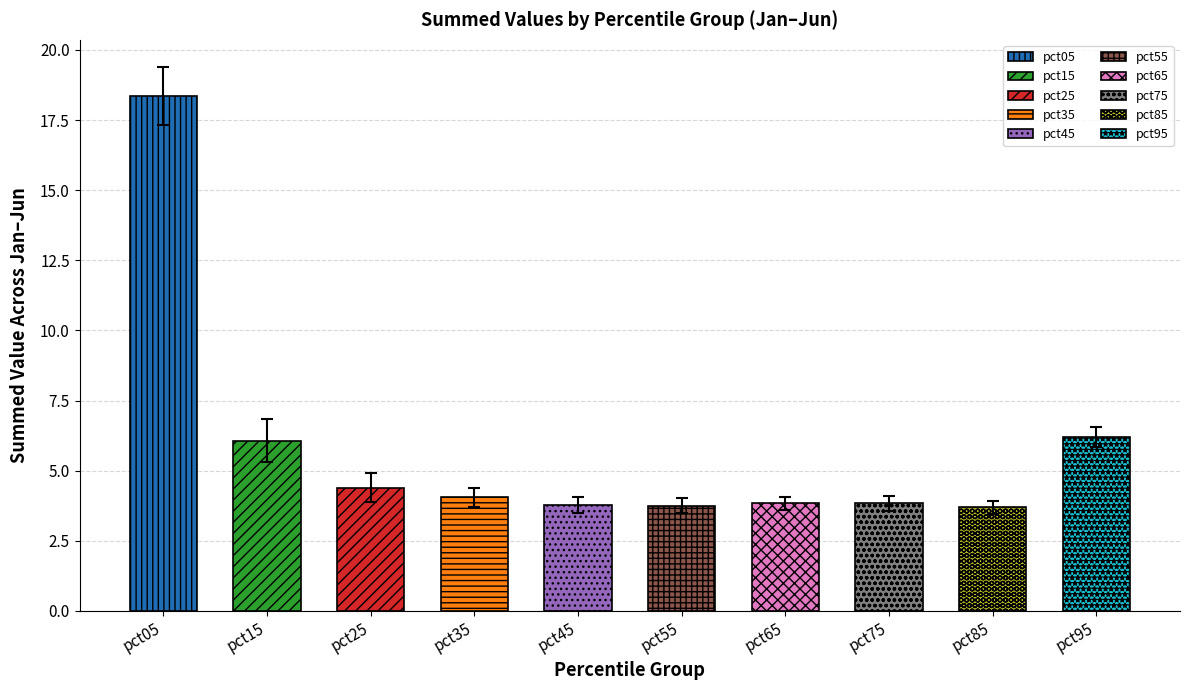

What is the change in value from pct25 to pct45?

-0.6